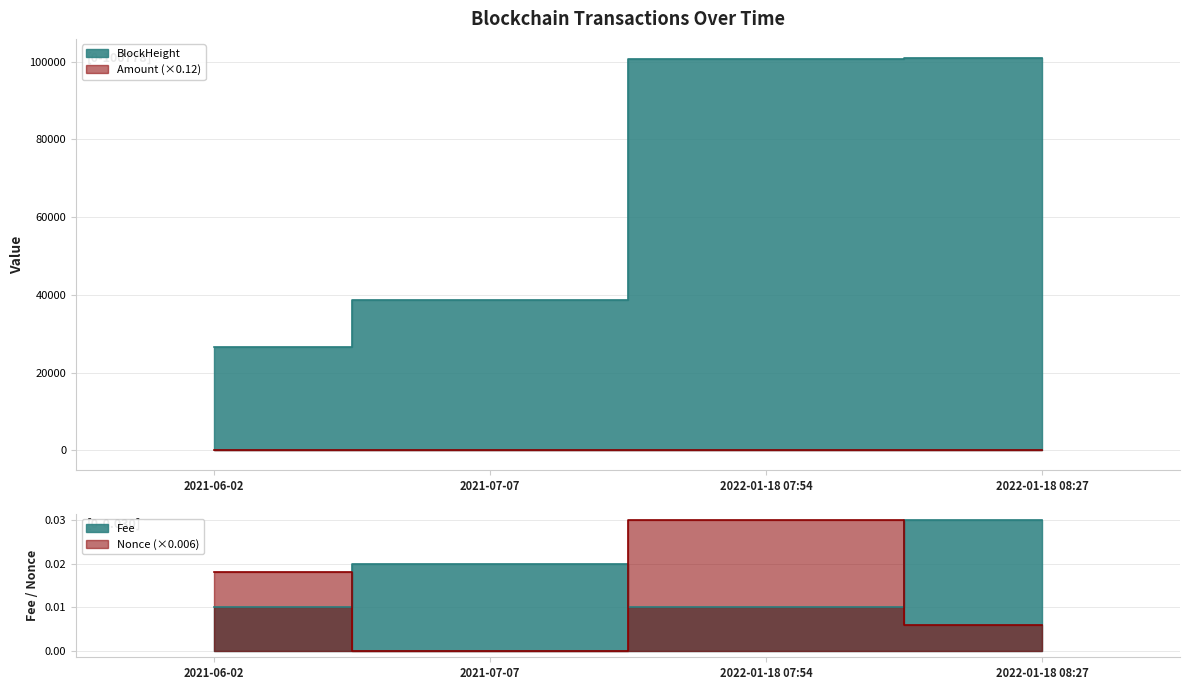

Where is Amount nearest to the value 66?

2021-06-02